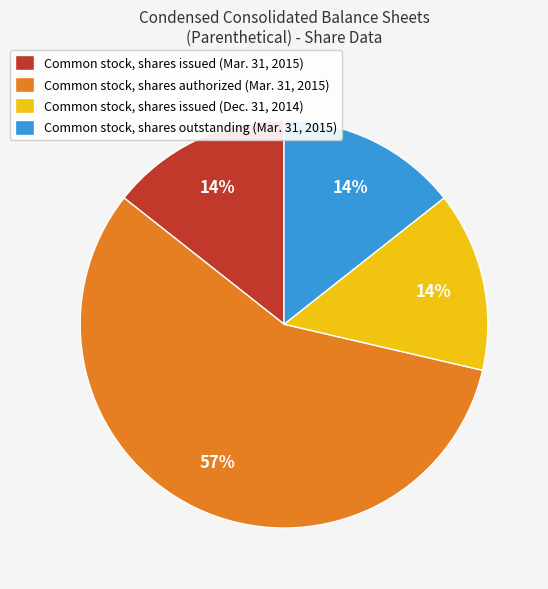

To the nearest percent, what is the average slice percentage?

25%